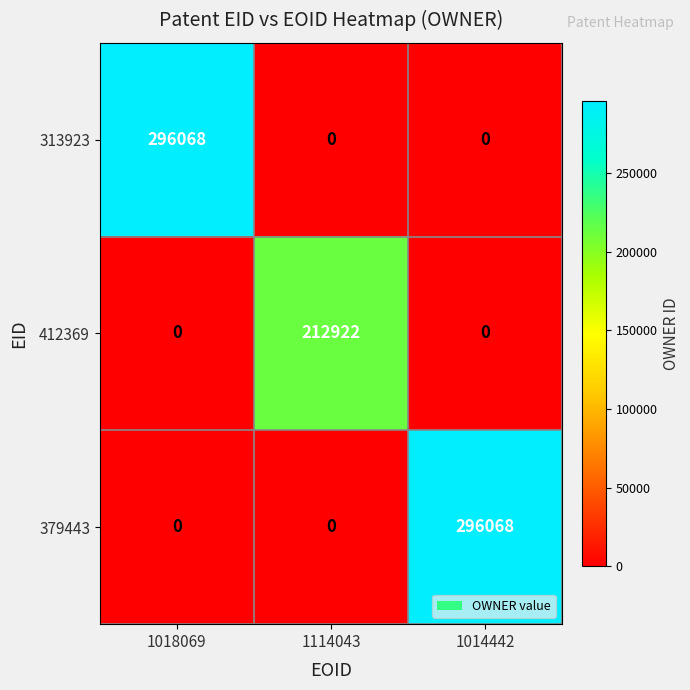

How many distinct data groups are displayed?

3